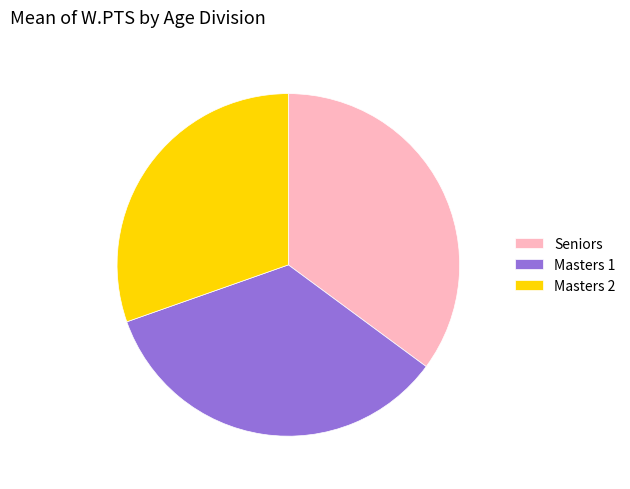

The Masters 2 slice represents 10% of the pie. True or false?

False